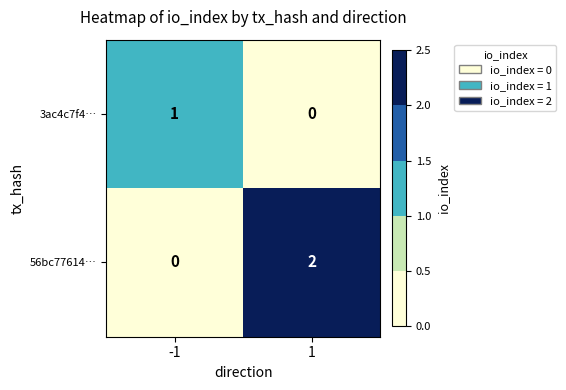

How many positive values does the 3ac4c7f4… series have?

1